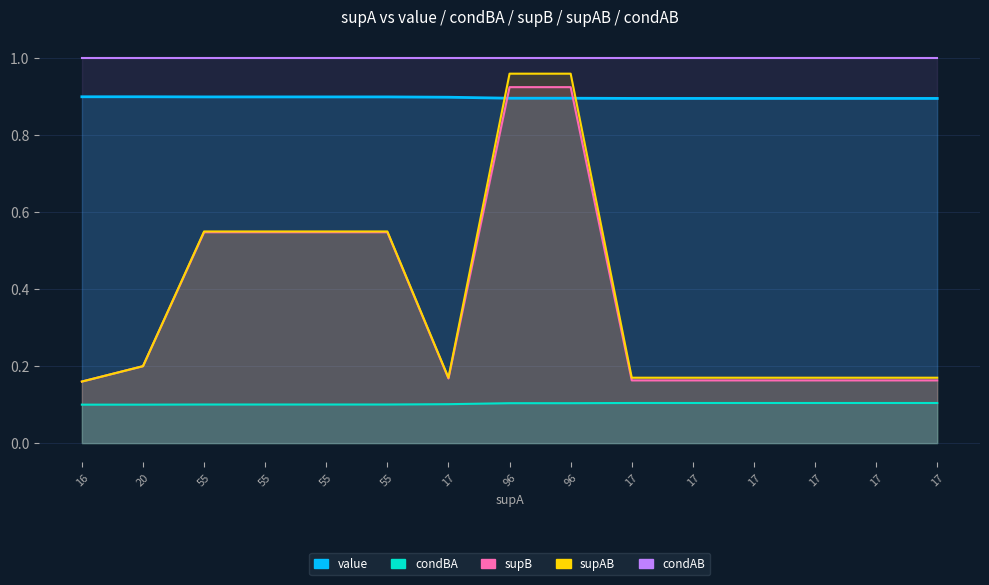

True or false: supB and condBA cross at least once.

False